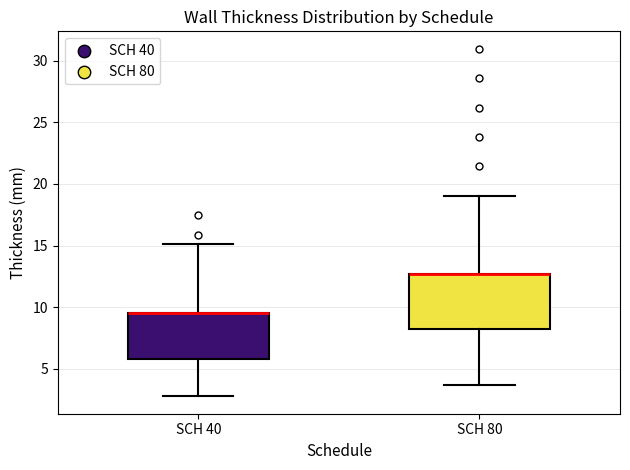

Which box is the tallest, from its lower edge to its upper edge?

SCH 80